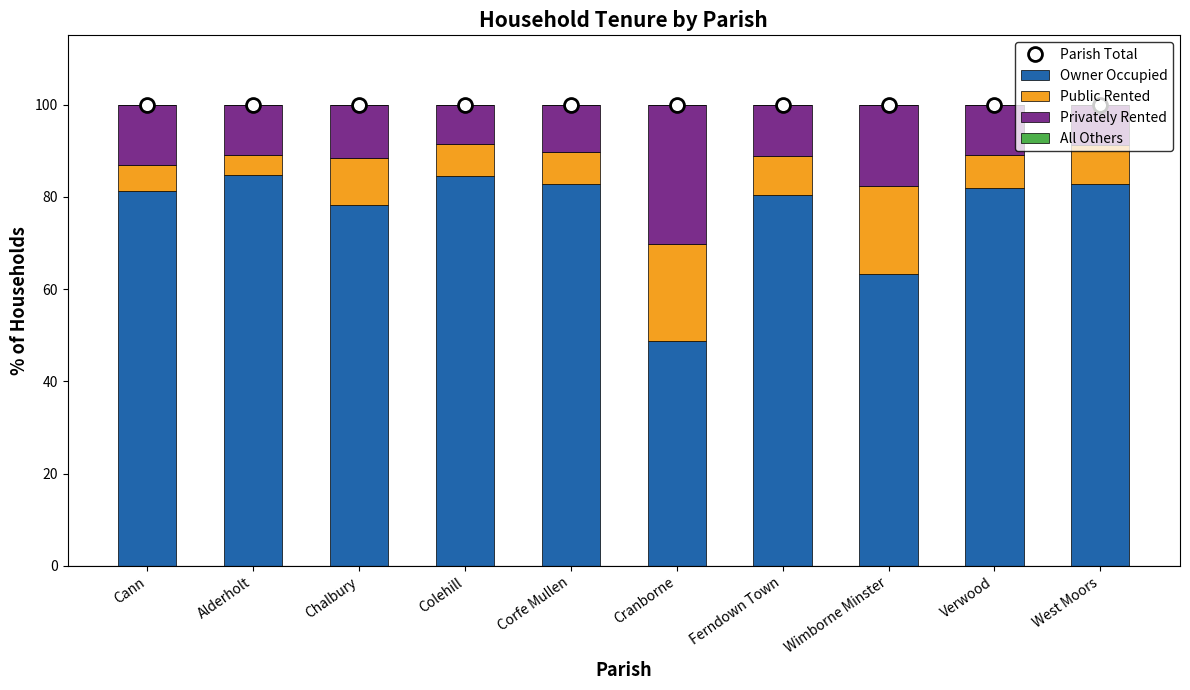

What is the sum of the Owner Occupied values at Ferndown Town and Wimborne Minster?

143.6